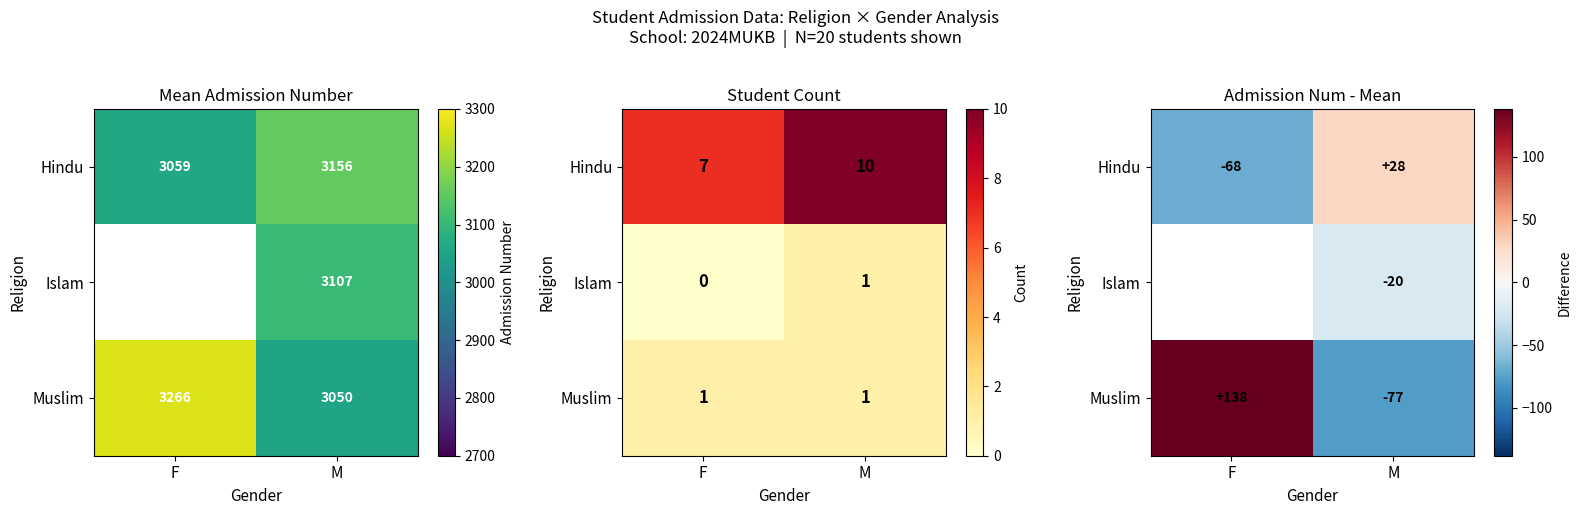

How many values in Hindu are below zero?

1